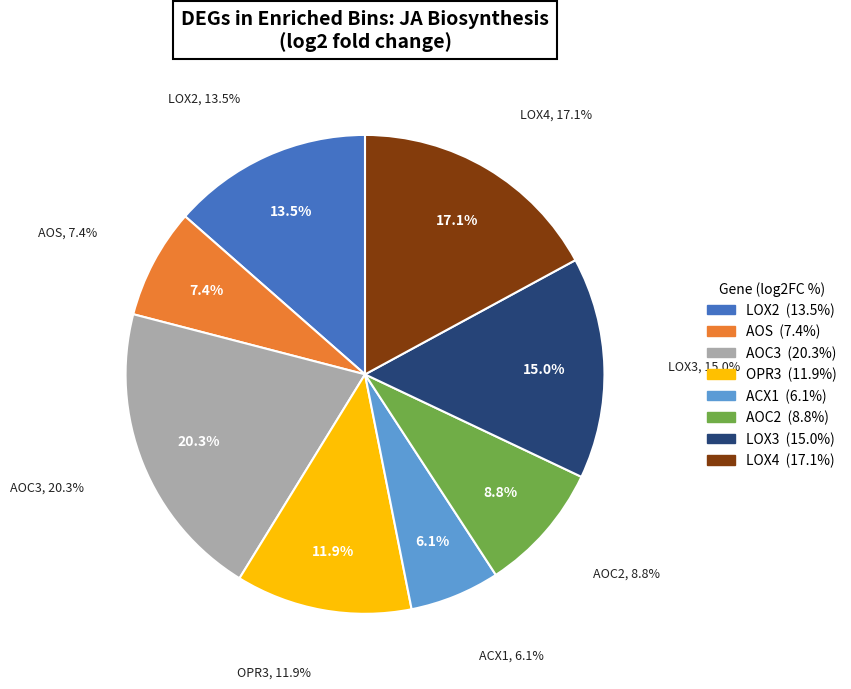

Which slice is the largest?

AOC3